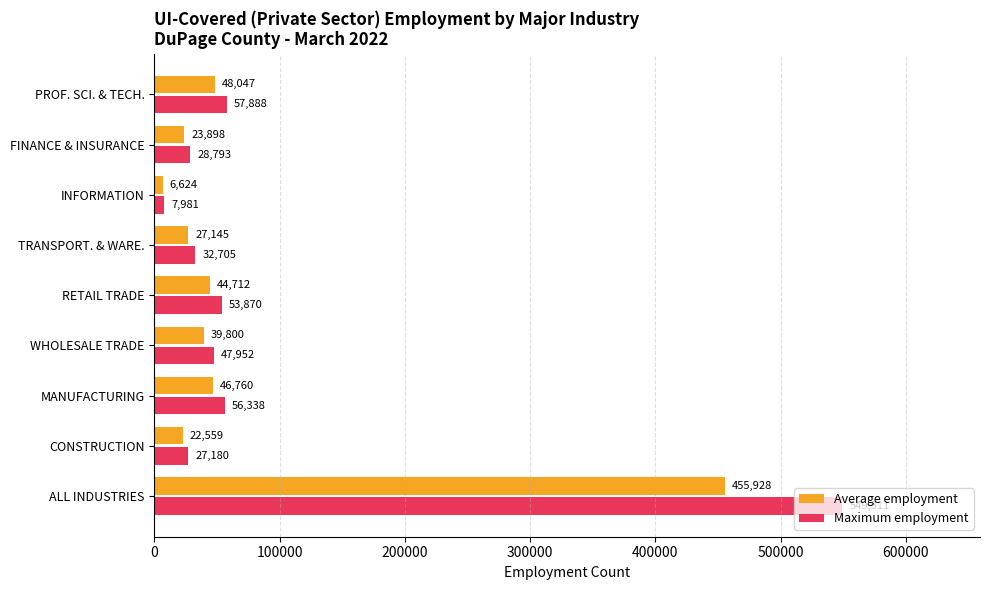

Between CONSTRUCTION and RETAIL TRADE, which series saw the biggest shift?

Maximum employment